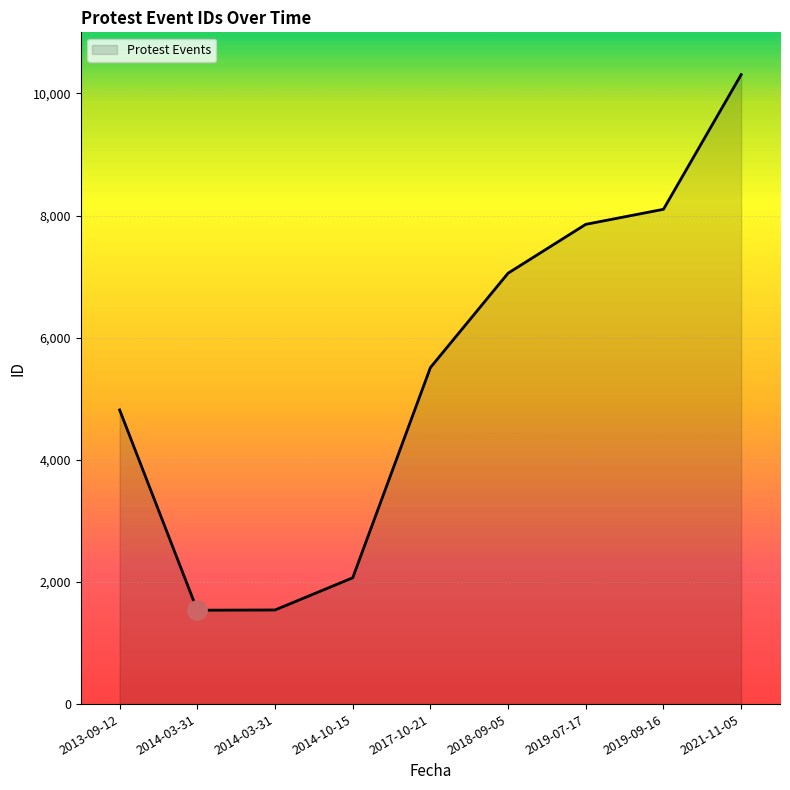

Reading left to right, extract all data points from this chart.

2013-09-12=4817	2014-03-31=1537	2014-03-31=1541	2014-10-15=2068	2017-10-21=5510	2018-09-05=7056	2019-07-17=7856	2019-09-16=8102	2021-11-05=10307